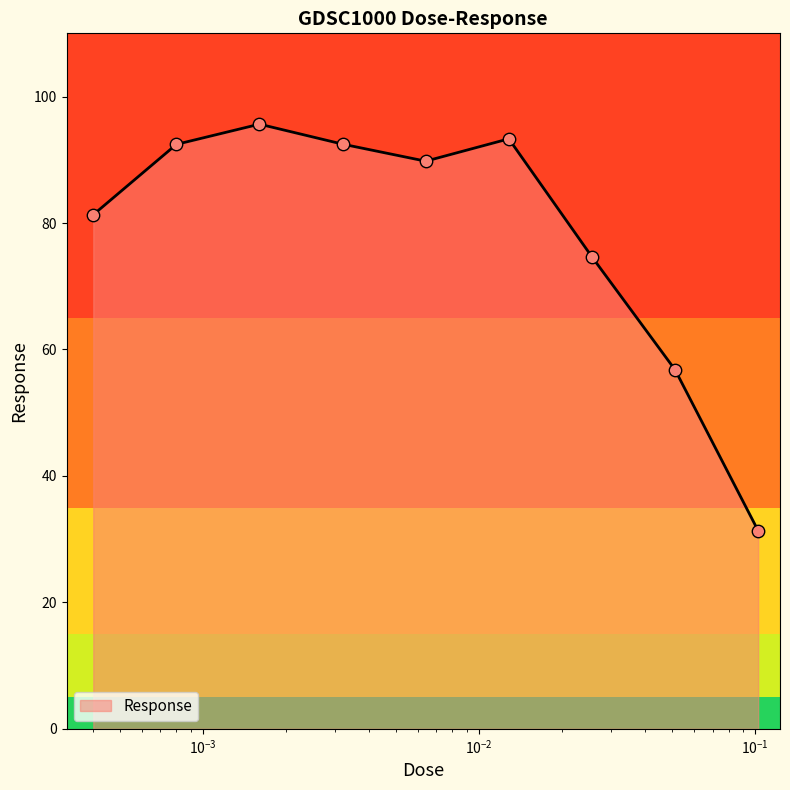

What is the maximum value shown in the chart?

95.6